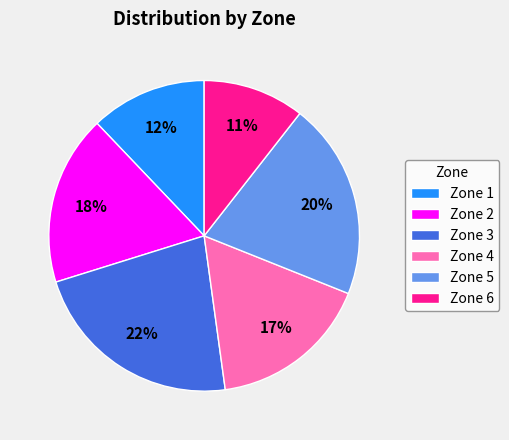

Which has a higher value, Zone 3 or Zone 6?

Zone 3